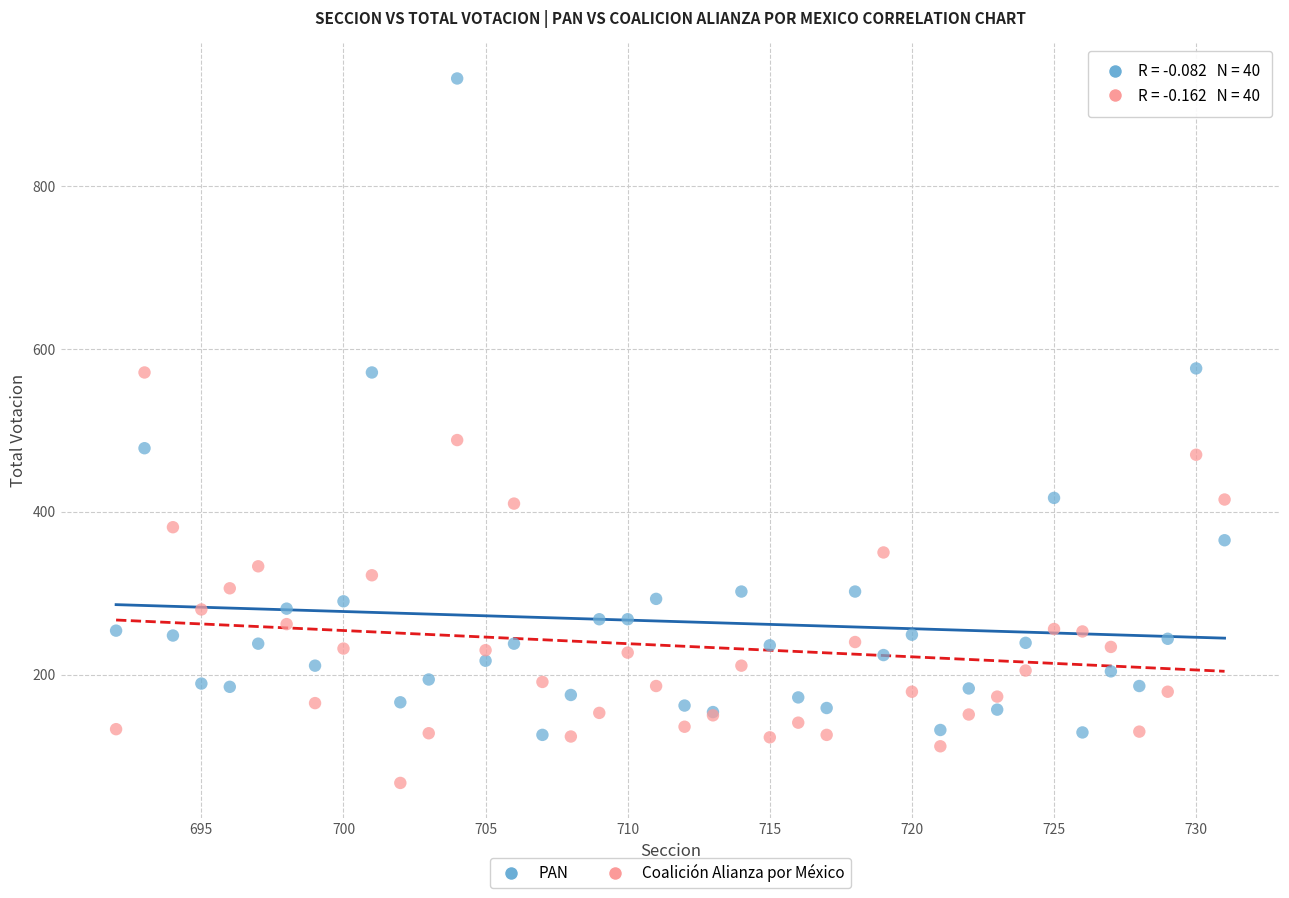

Which series has the largest Y range (max minus min)?

PAN